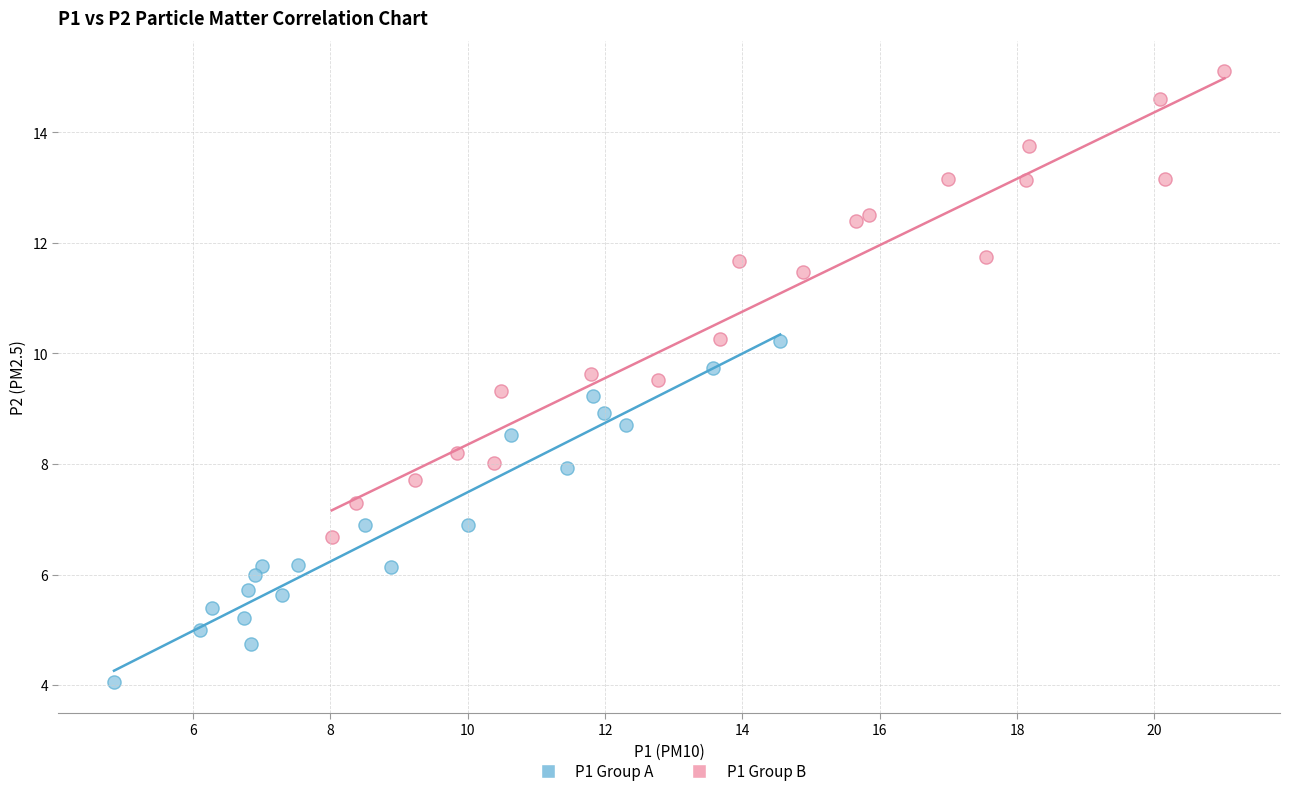

Which series reaches the maximum Y coordinate?

P1 Group B